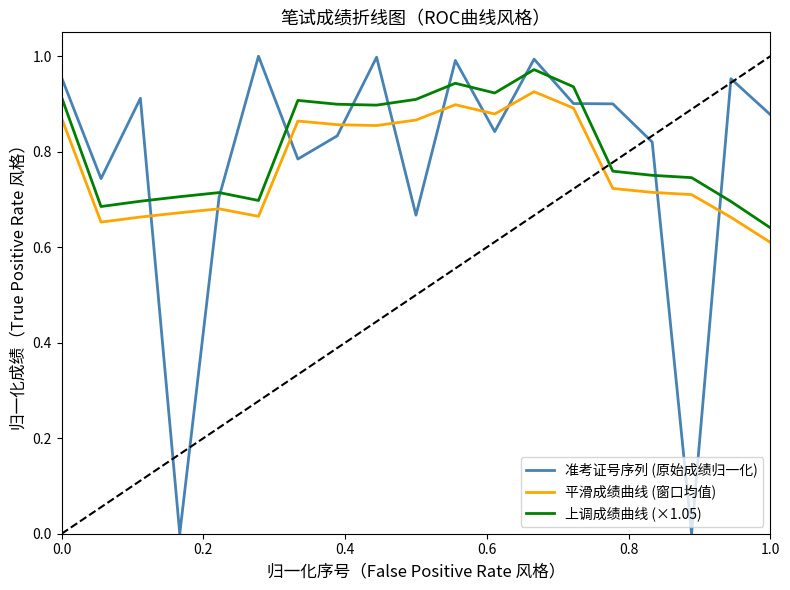

Which series has the widest spread of values?

准考证号序列 (原始成绩归一化)